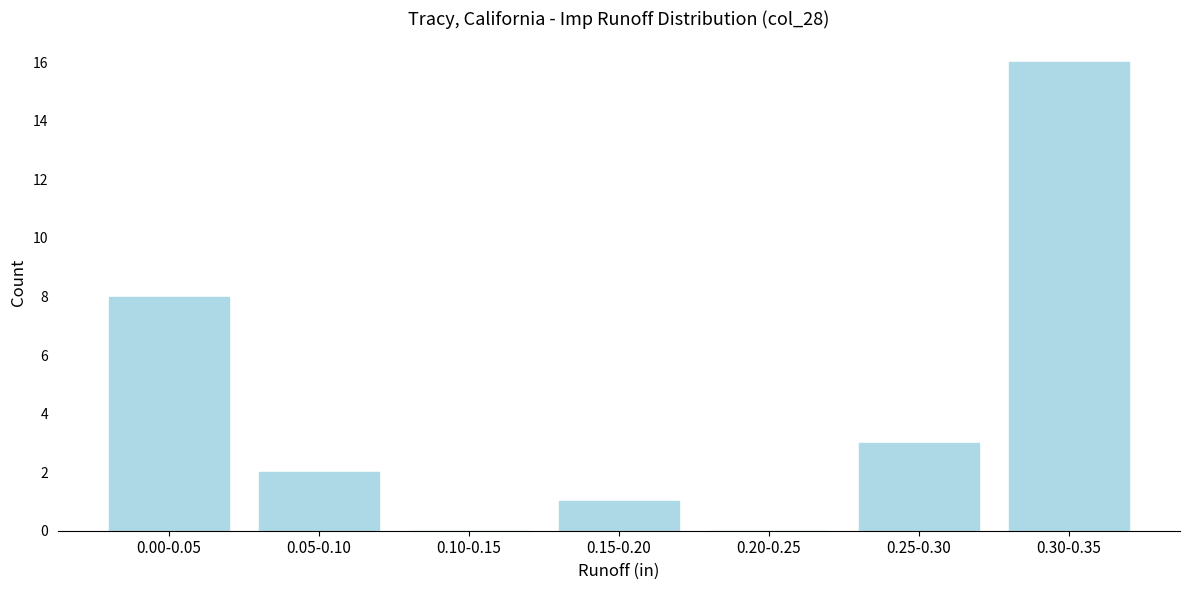

Reading left to right, transcribe all the data shown in this chart.

0.00-0.05=8	0.05-0.10=2	0.10-0.15=0	0.15-0.20=1	0.20-0.25=0	0.25-0.30=3	0.30-0.35=16